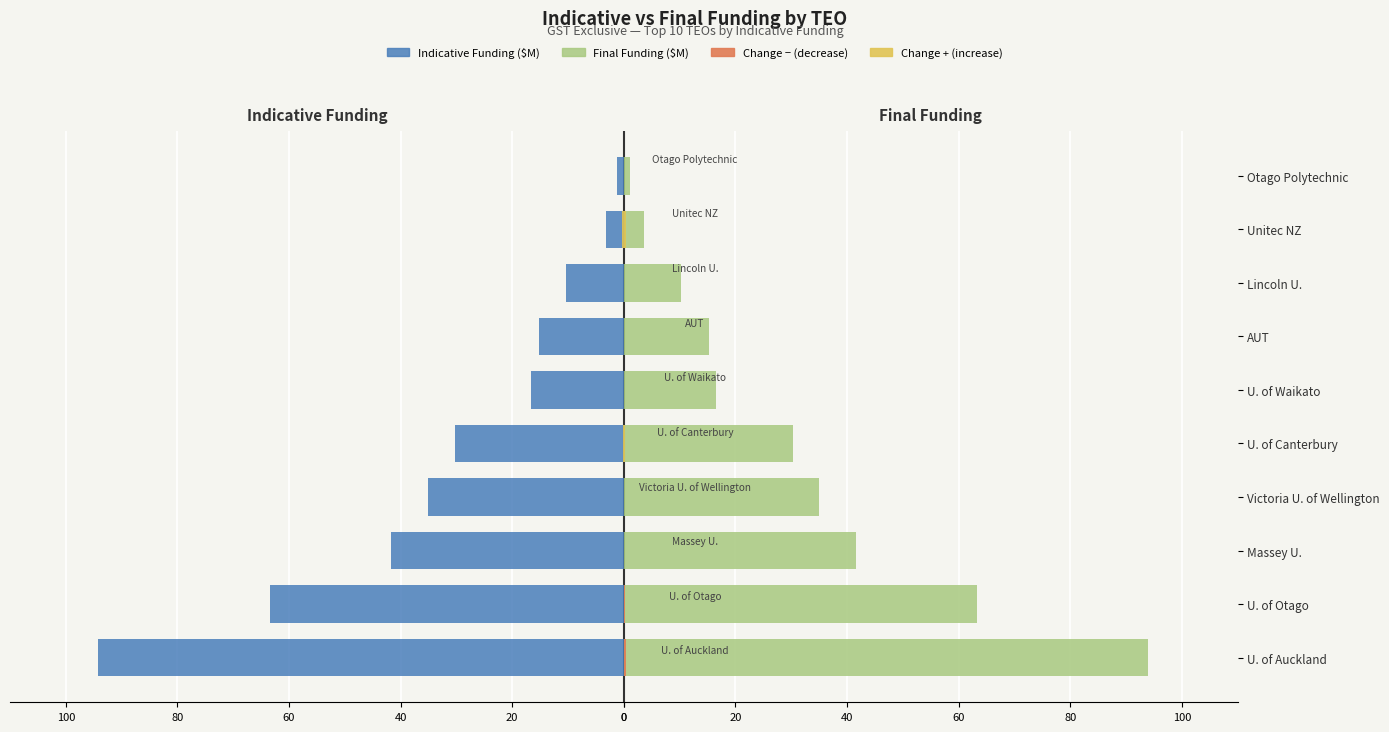

How many values in the Total Final Funding series exceed 30?

5